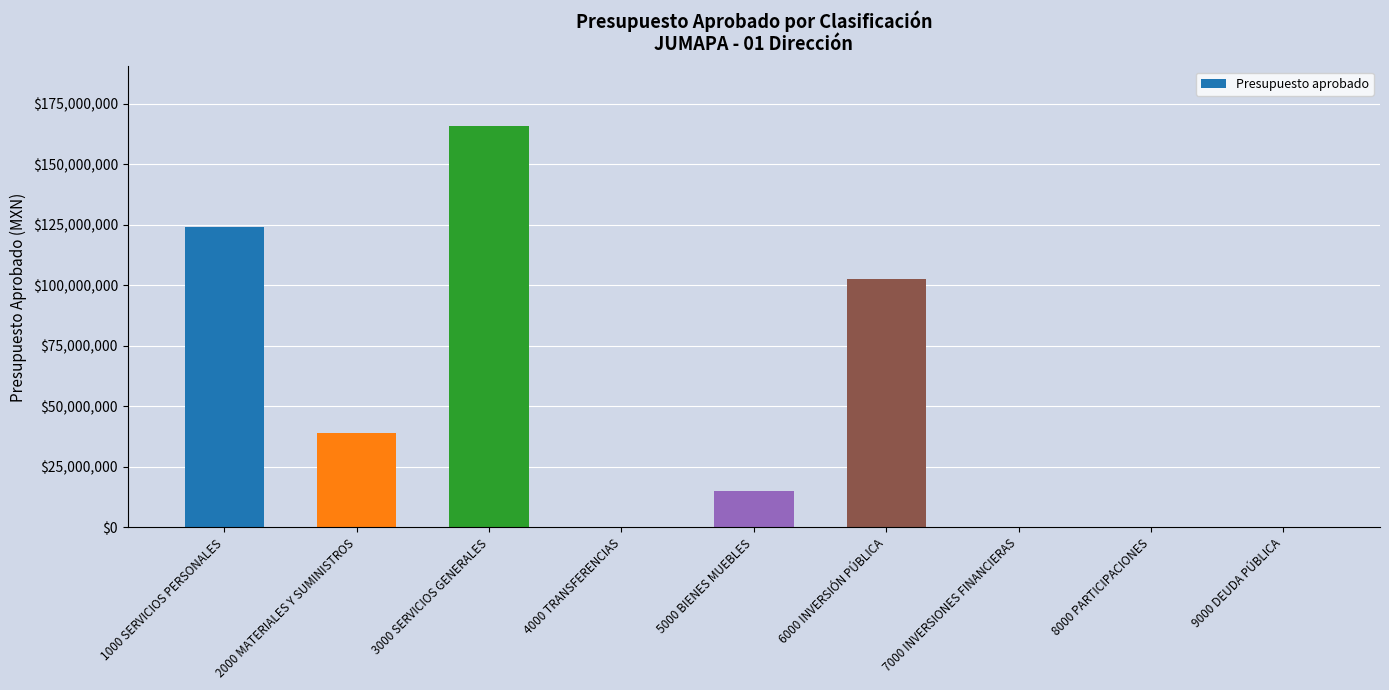

Approximately how many times larger is the value at 6000 INVERSIÓN PÚBLICA compared to 5000 BIENES MUEBLES?

6.8